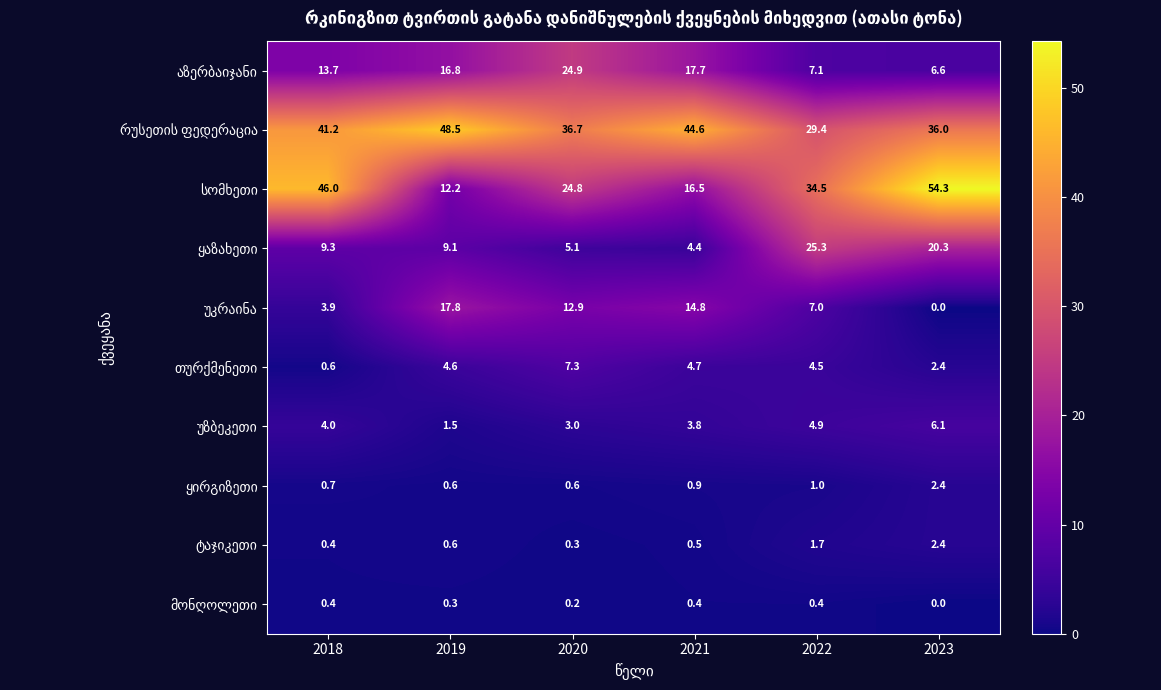

What is the greatest value displayed?

54.3